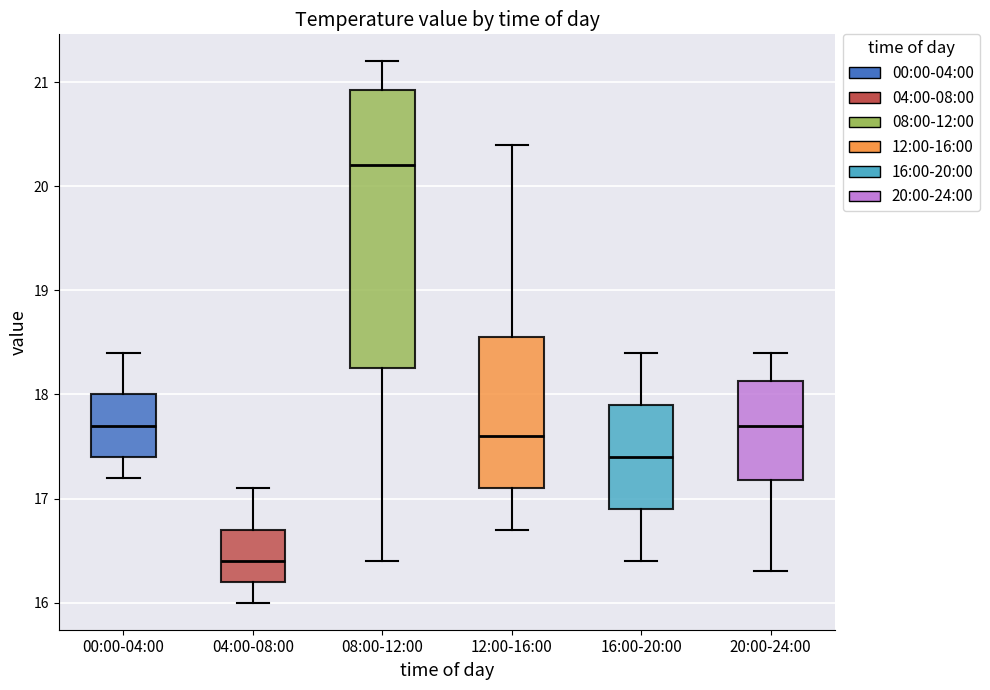

Which box's median line is the lowest?

04:00-08:00